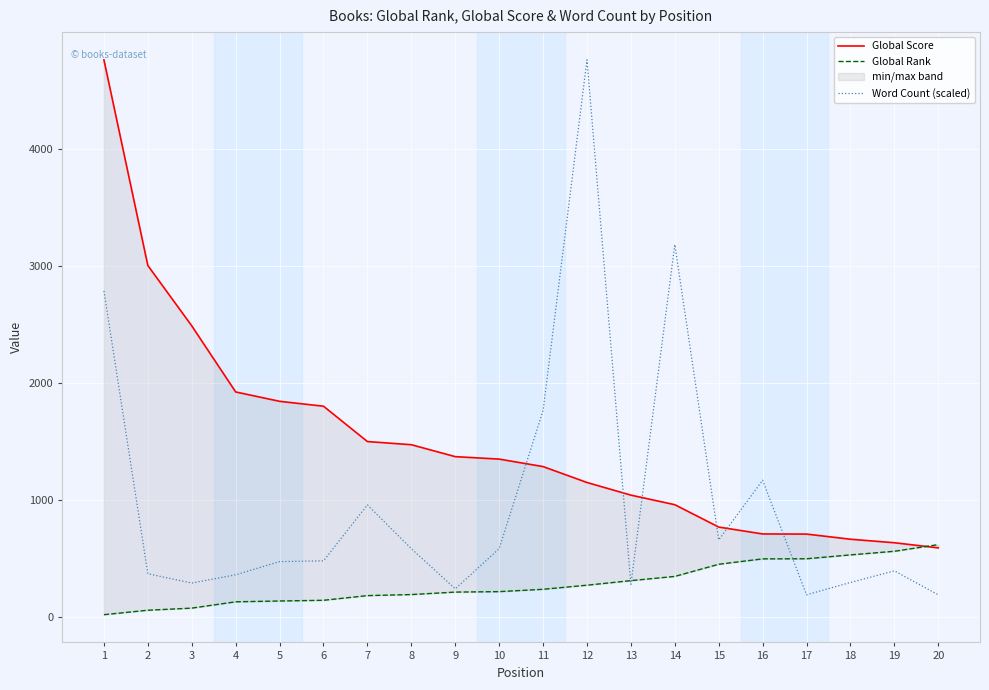

Which category has the highest value in the Global Score series?

1